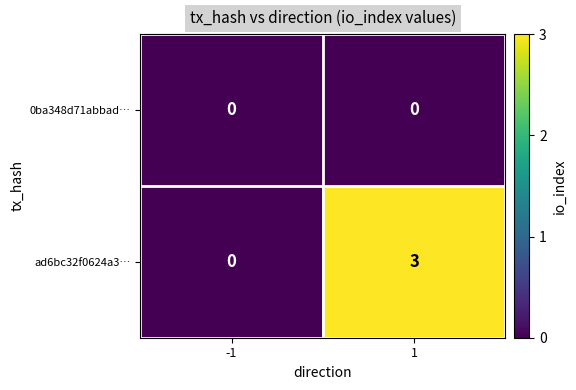

What is the approximate value of ad6bc32f0624a3… at 1?

3